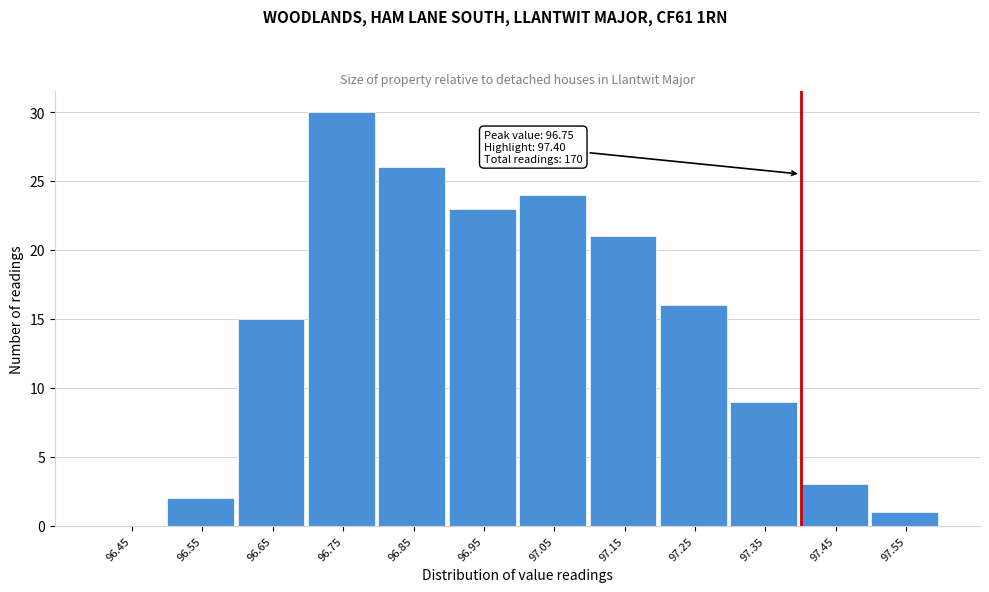

Over which range of the x-axis is the bar tallest?

96.7 to 96.8